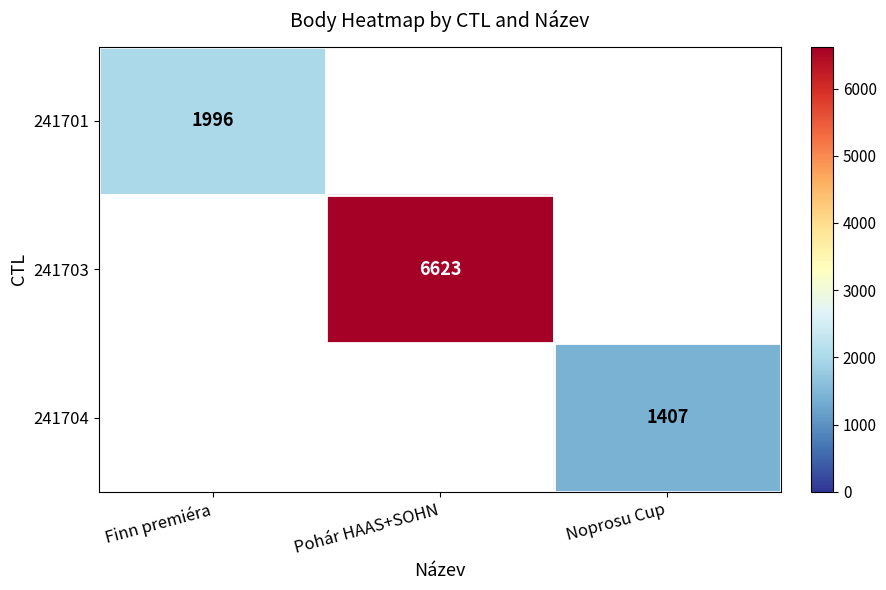

Is it true that 241703 equals 6623 at Pohár HAAS+SOHN?

True